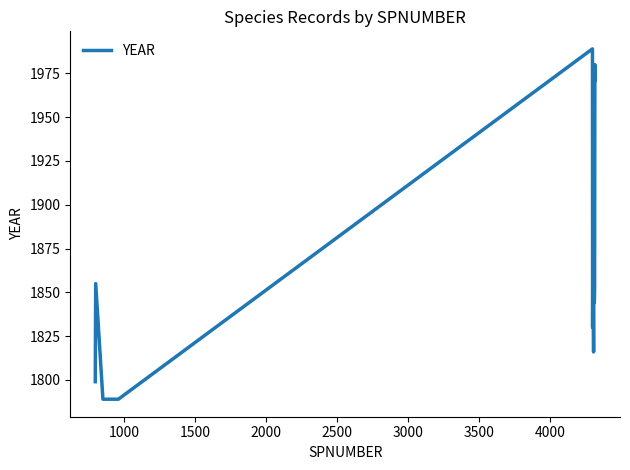

What is the difference between the maximum and minimum values?

200